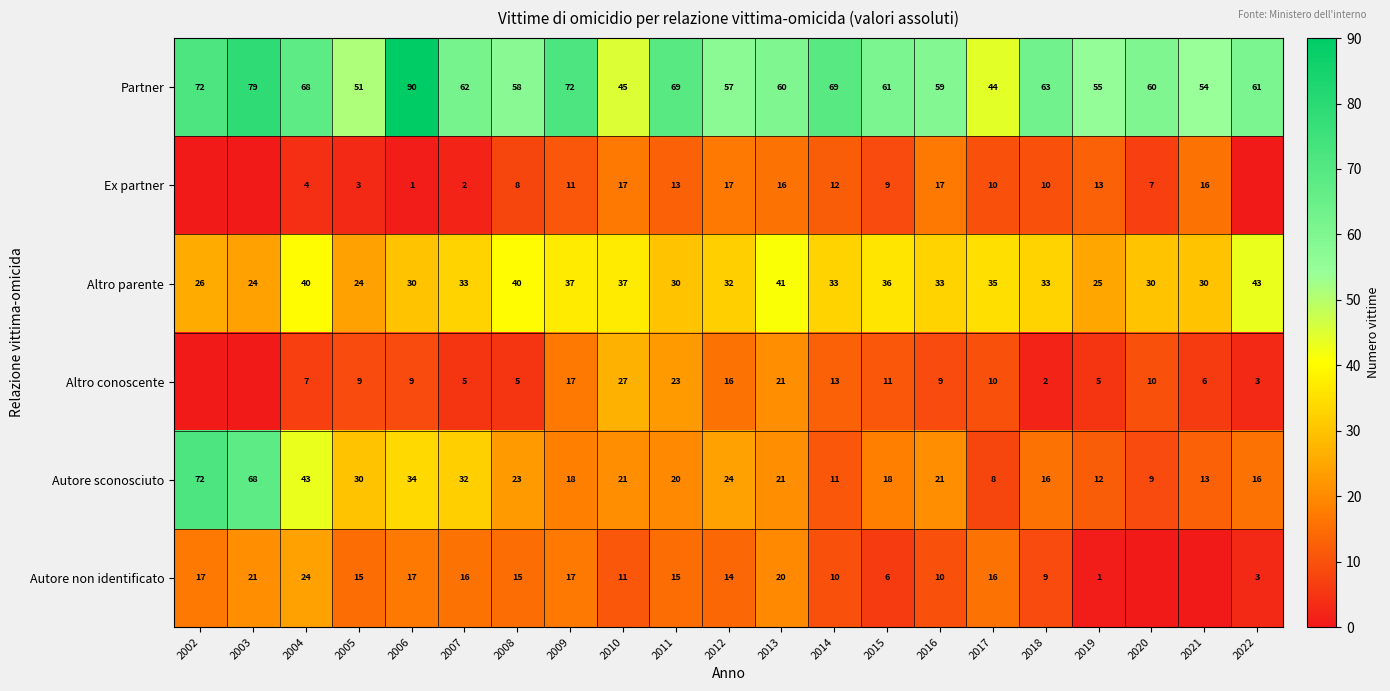

Is the value of Autore non identificato at 2009 greater than the value of Altro conoscente at 2018?

Yes